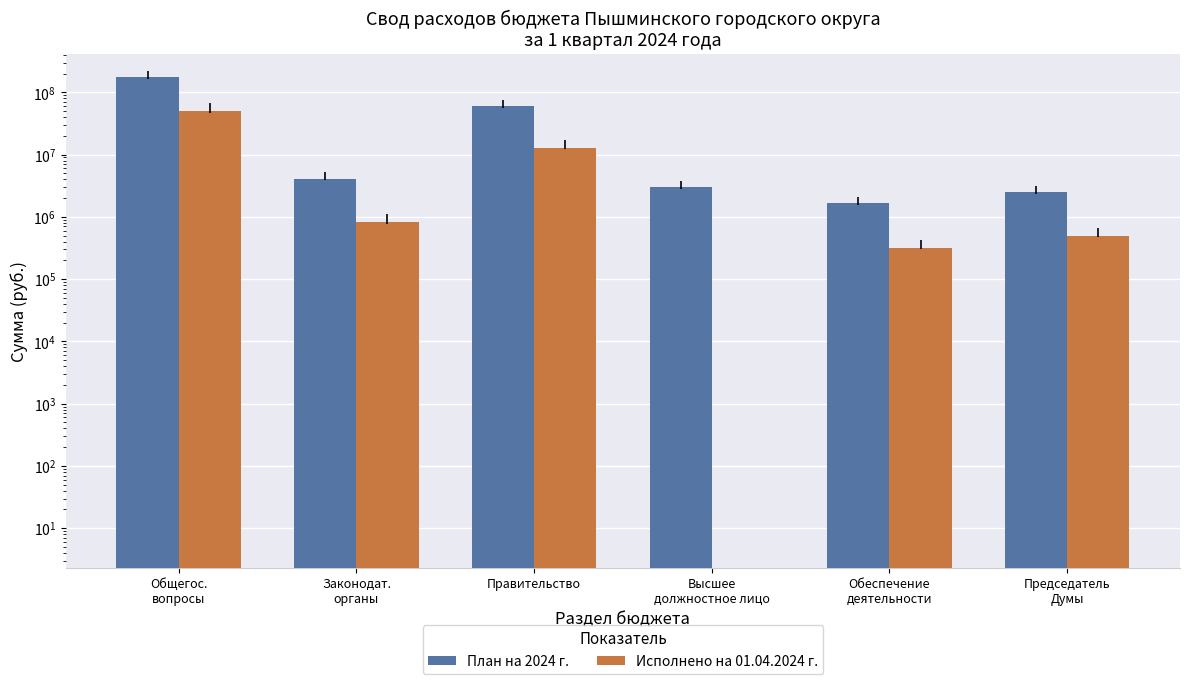

At how many categories does at least one series exceed 132284214?

1